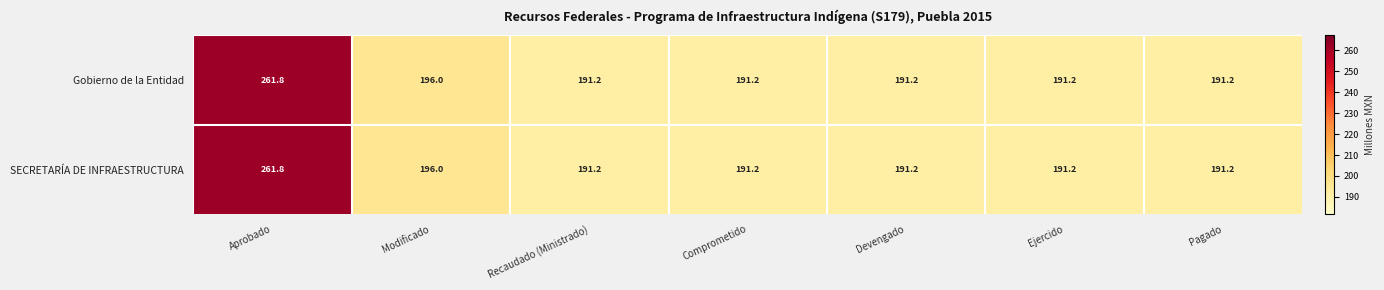

Reading left to right, list all the values displayed in this chart.

Gobierno de la Entidad: Aprobado=261.8	Modificado=196.0	Recaudado (Ministrado)=191.2	Comprometido=191.2	Devengado=191.2	Ejercido=191.2	Pagado=191.2
SECRETARÍA DE INFRAESTRUCTURA: Aprobado=261.8	Modificado=196.0	Recaudado (Ministrado)=191.2	Comprometido=191.2	Devengado=191.2	Ejercido=191.2	Pagado=191.2